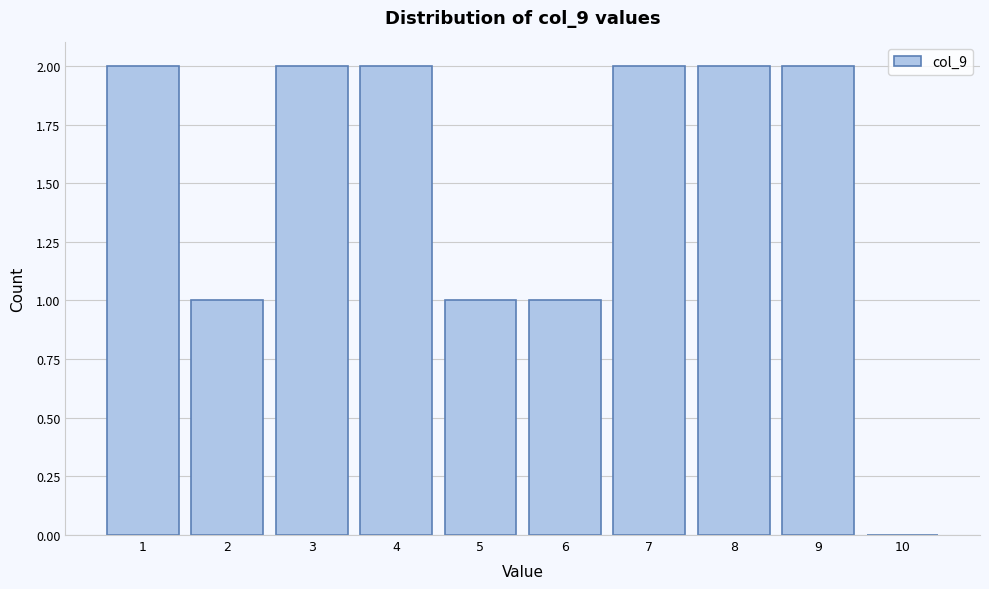

Reading left to right, extract all data points from this chart.

1=2	2=1	3=2	4=2	5=1	6=1	7=2	8=2	9=2	10=0